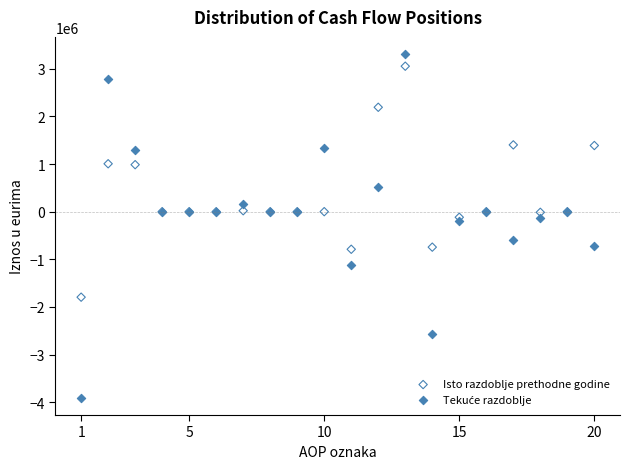

What is the X range (max minus min) for the scatter plot?

19